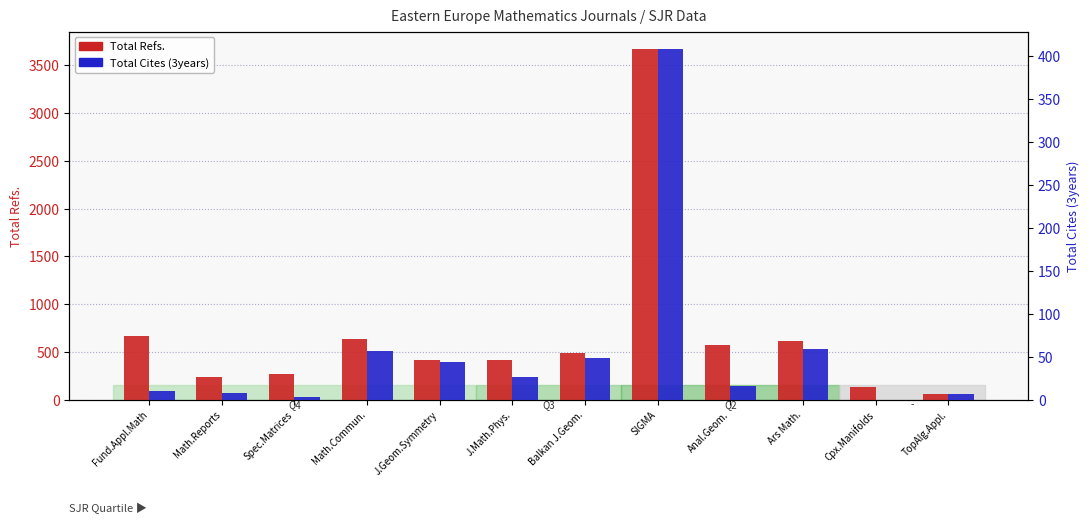

What position from the right is Cpx.Manifolds?

2